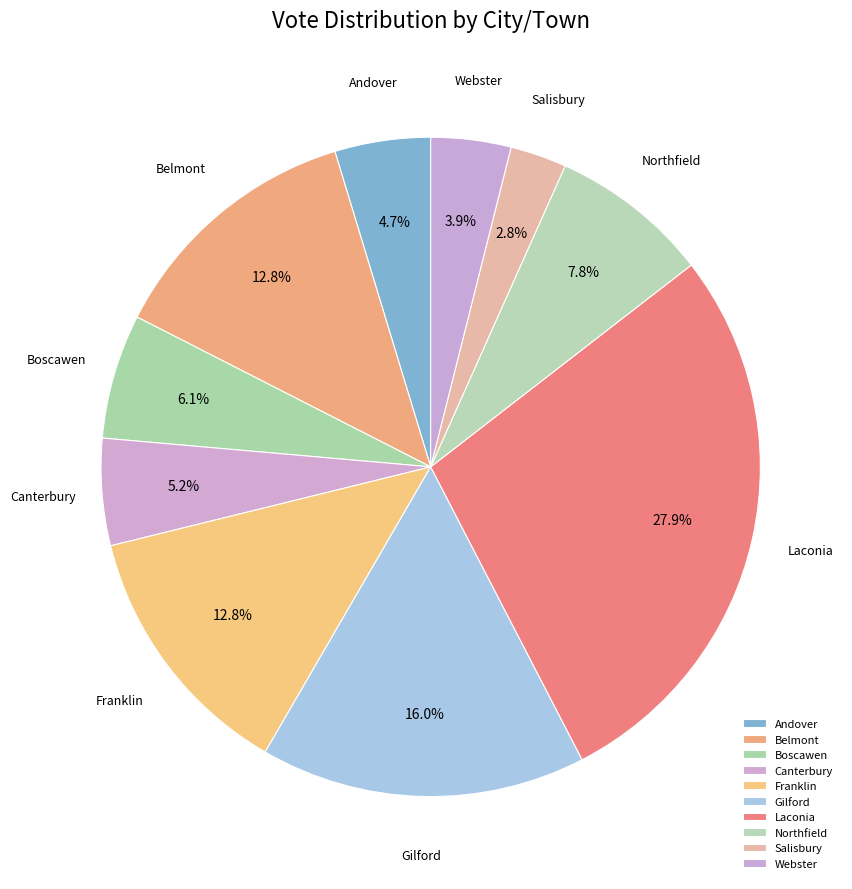

To the nearest percent, what is the combined percentage of Northfield and Webster?

12%